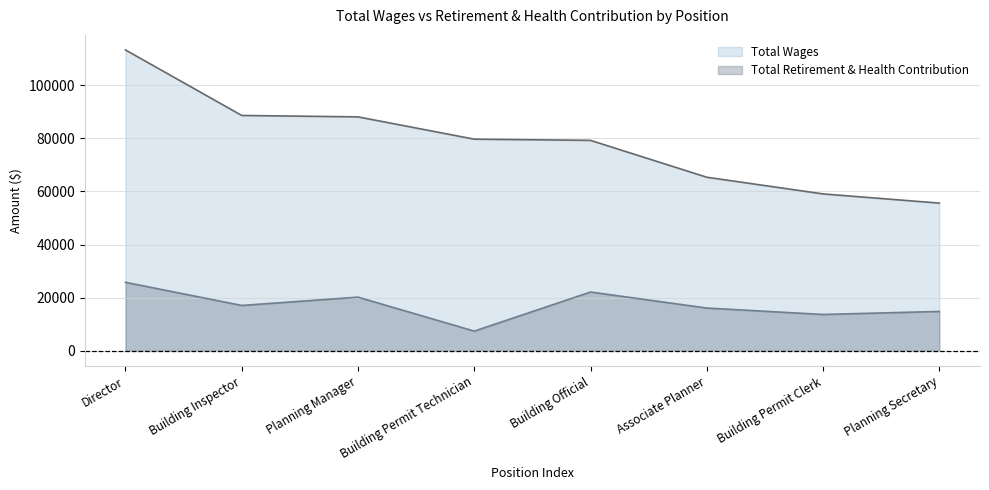

List the labels in order of Total Retirement & Health Contribution value, largest first.

Director, Building Official, Planning Manager, Building Inspector, Associate Planner, Planning Secretary, Building Permit Clerk, Building Permit Technician